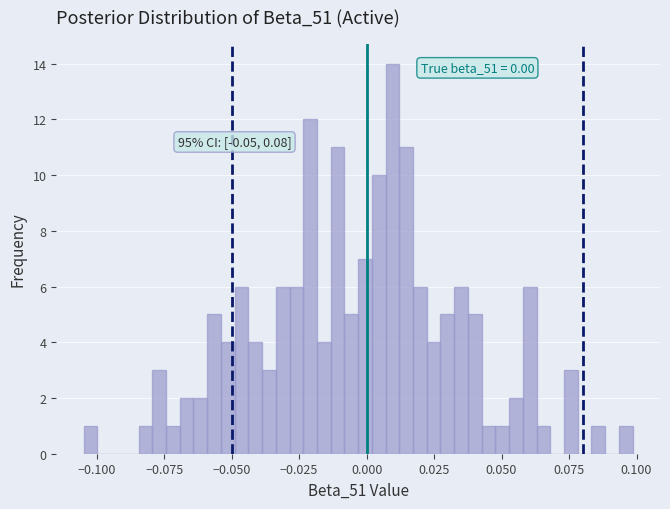

Around what value on the x-axis is the tallest bar? Give the approximate position of its centre, as read against the axis.

0.010